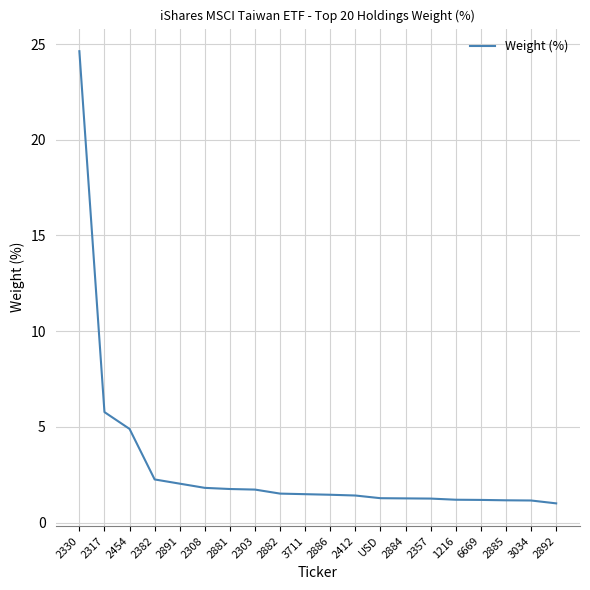

Which has a higher value, 2330 or 2886?

2330